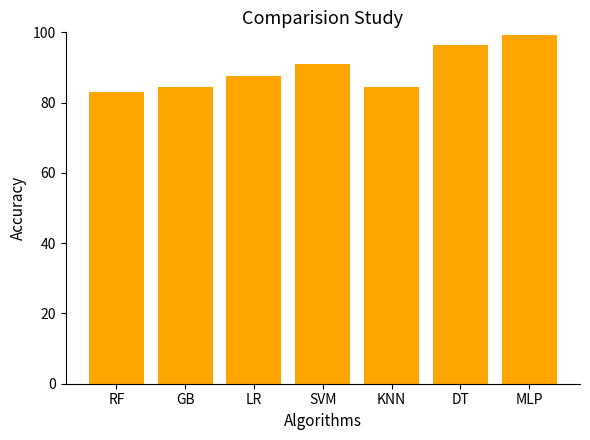

The chart shows a value of 125.6 at SVM. True or false?

False